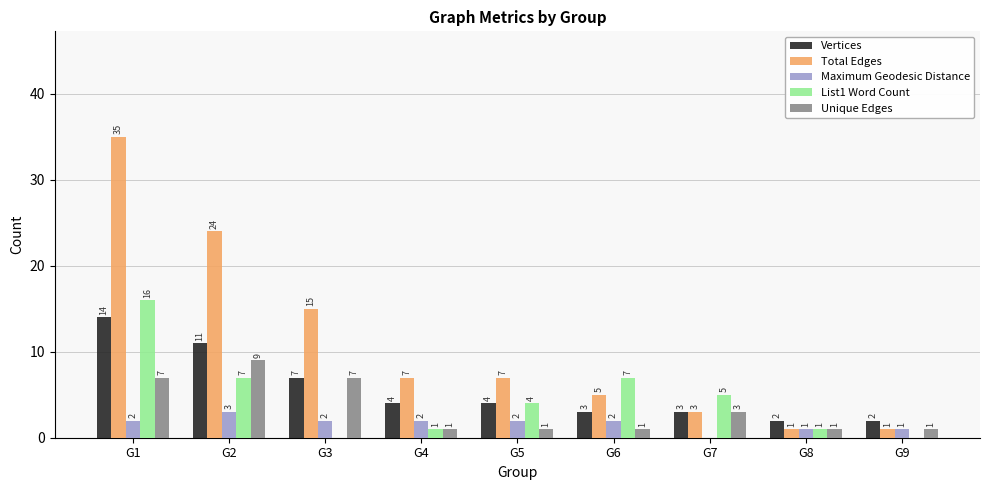

What is the sum of the Maximum Geodesic Distance values at G3 and G2?

5